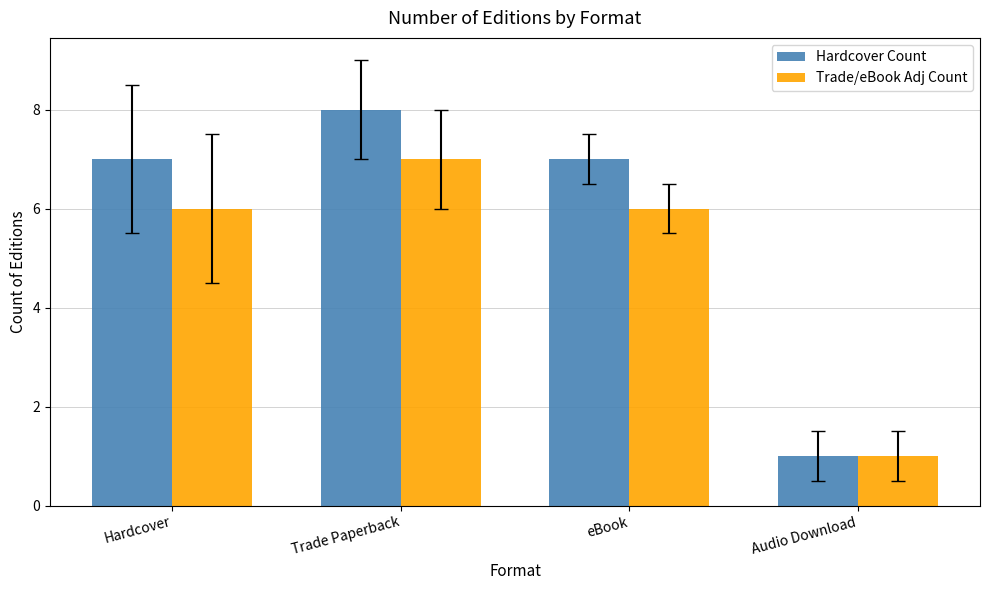

Is it true that Trade/eBook Adj Count equals 7 at Trade Paperback?

True